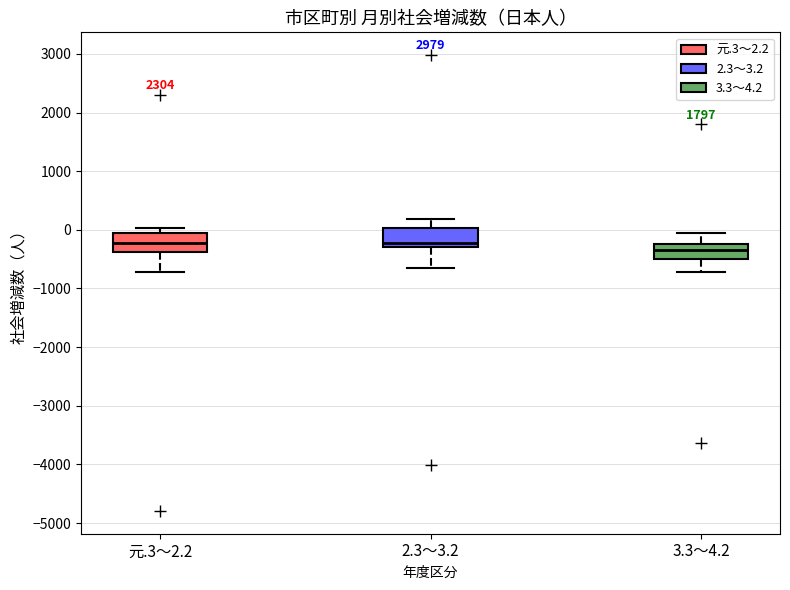

Where is the upper edge of the box for 2.3～3.2 on the y-axis? The values are not printed on the chart, so give them approximately, as read against the axis.

0